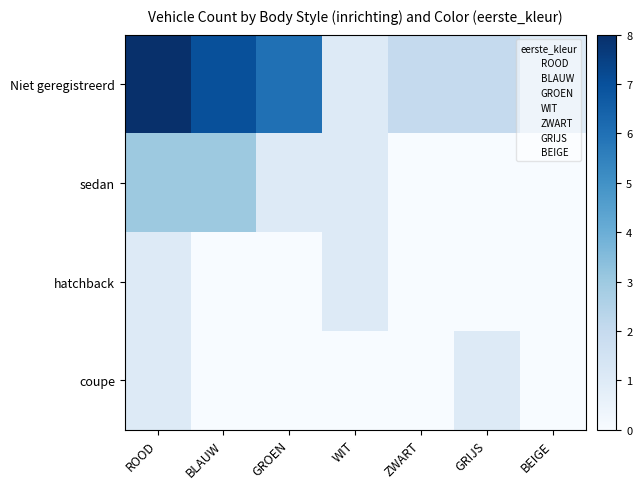

Rank the series by their maximum value, from lowest to highest.

hatchback, coupe, sedan, Niet geregistreerd